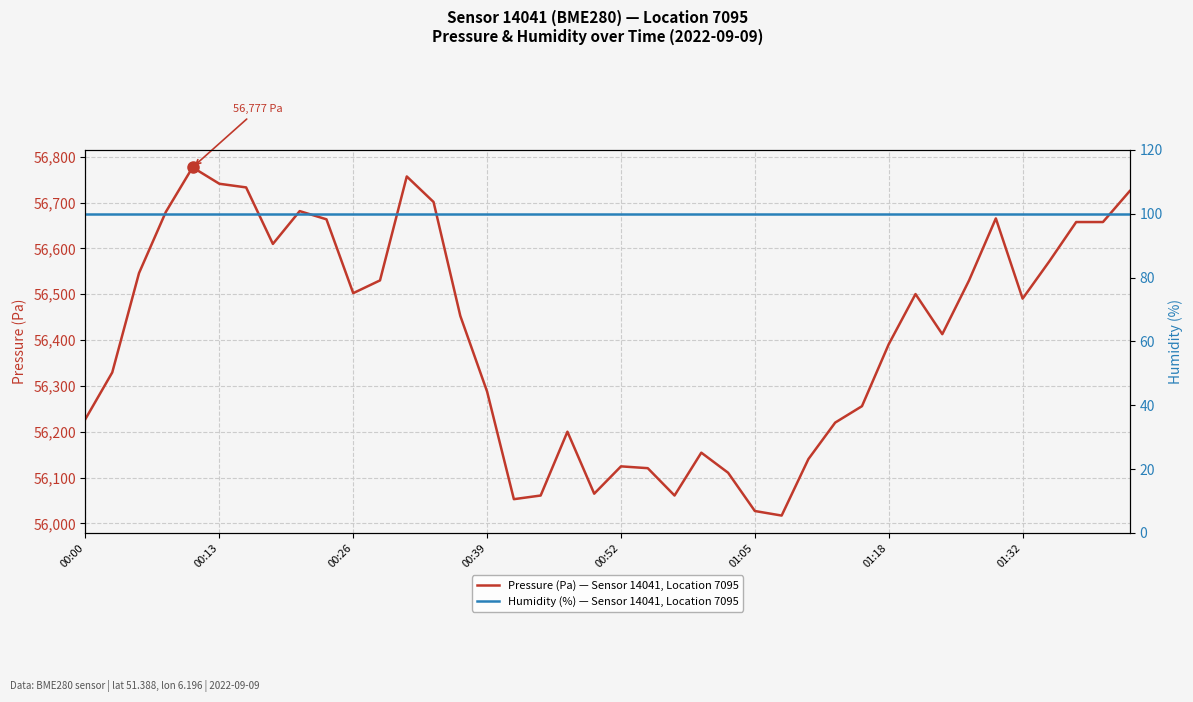

Rank the series at 19 from highest to lowest value.

Pressure (Pa) — Sensor 14041, Location 7095, Humidity (%) — Sensor 14041, Location 7095